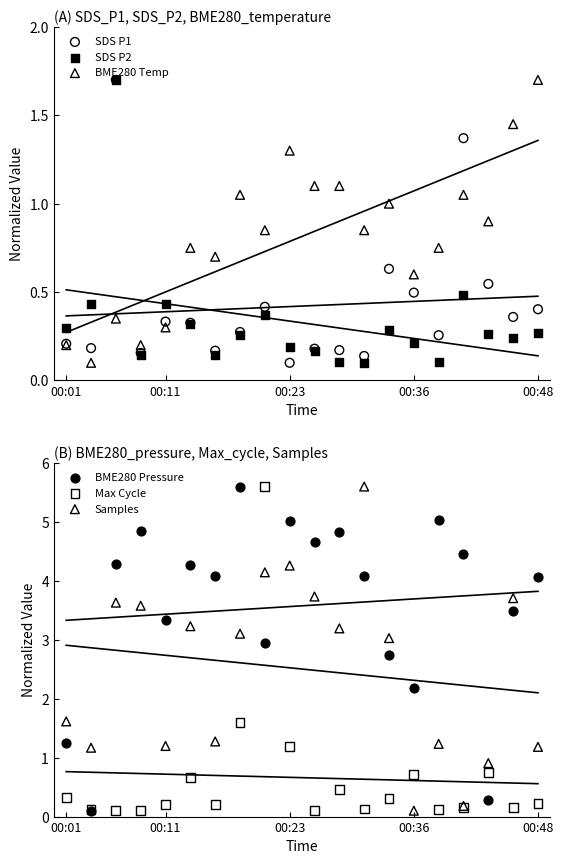

Which series contains the lowest Y value?

SDS P1